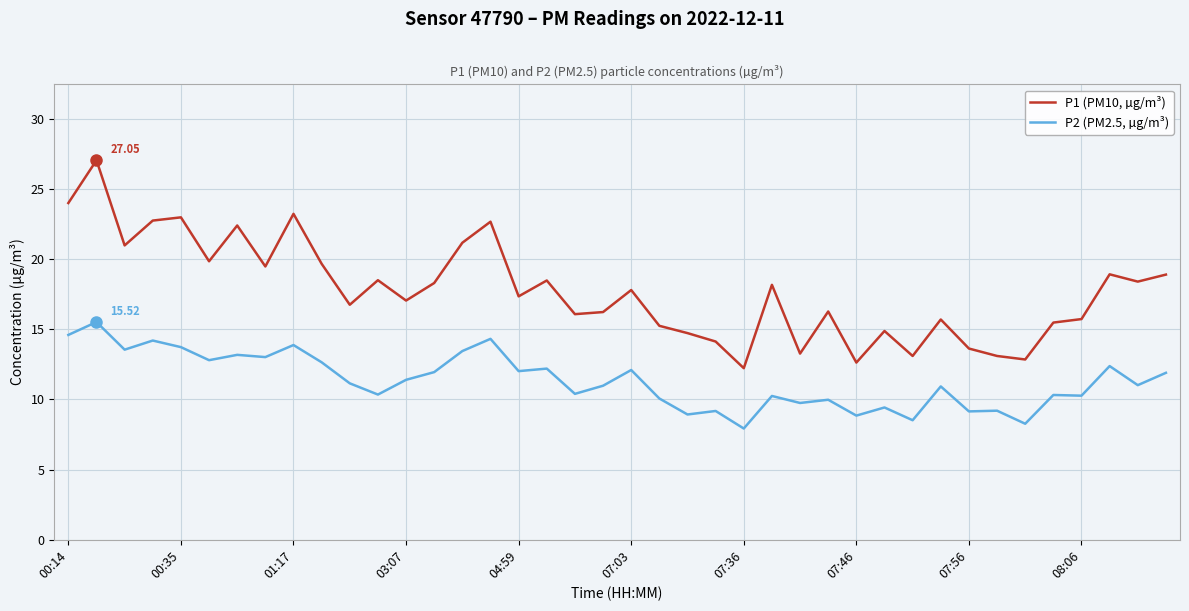

True or false: P1 (PM10, µg/m³) and P2 (PM2.5, µg/m³) cross at least once.

False